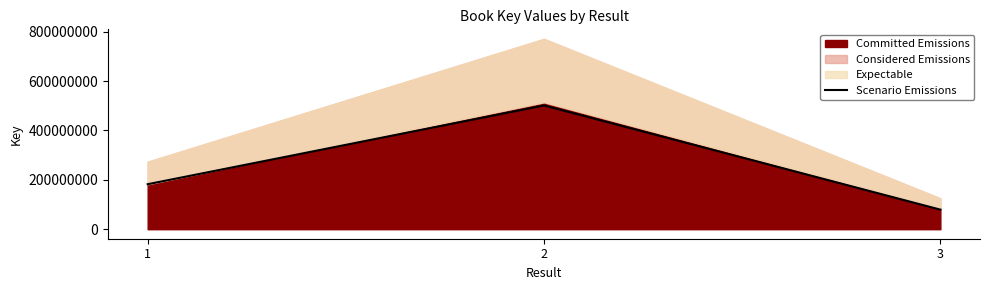

What is the minimum value for Scenario Emissions?

79290152.1